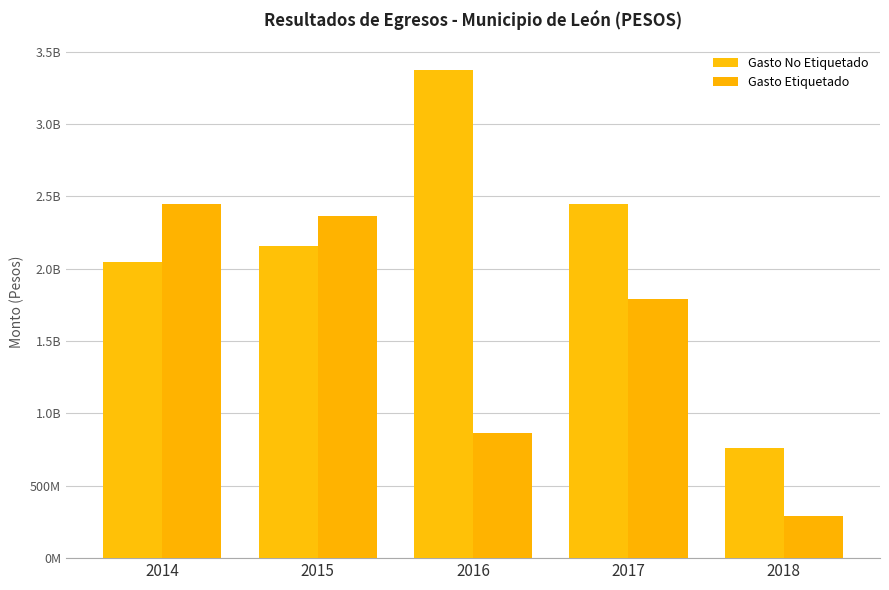

What is the difference between the maximum and minimum values in the Gasto No Etiquetado series?

2611523333.2